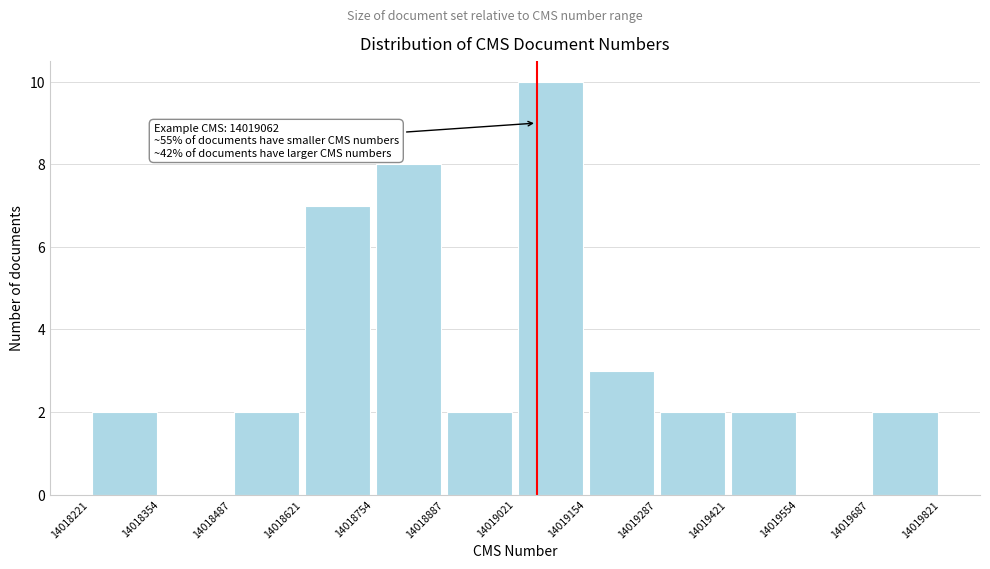

Which range on the x-axis has the tallest bar?

14019021 to 14019154